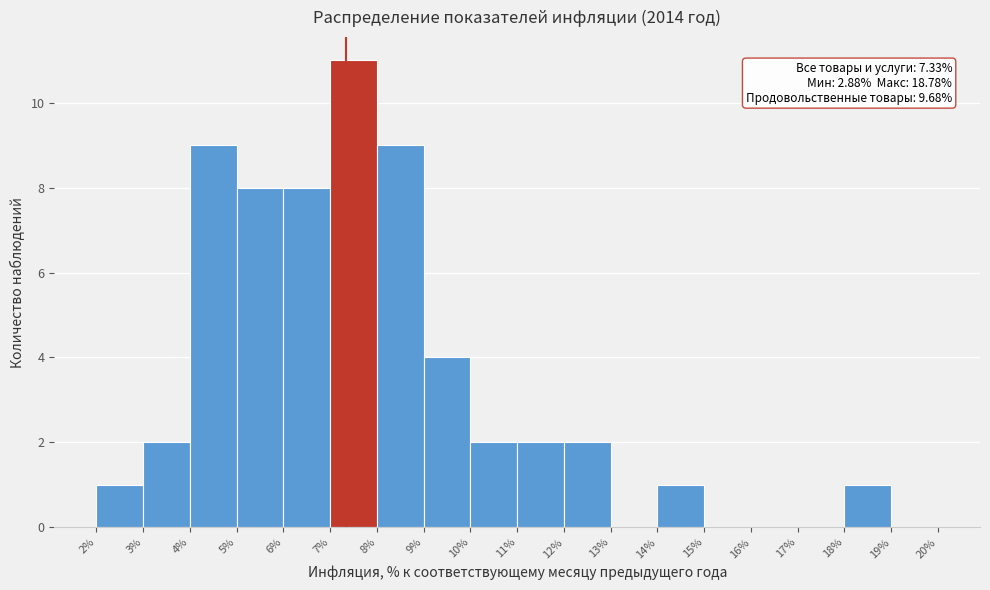

Which range on the x-axis has the tallest bar?

7% to 8%